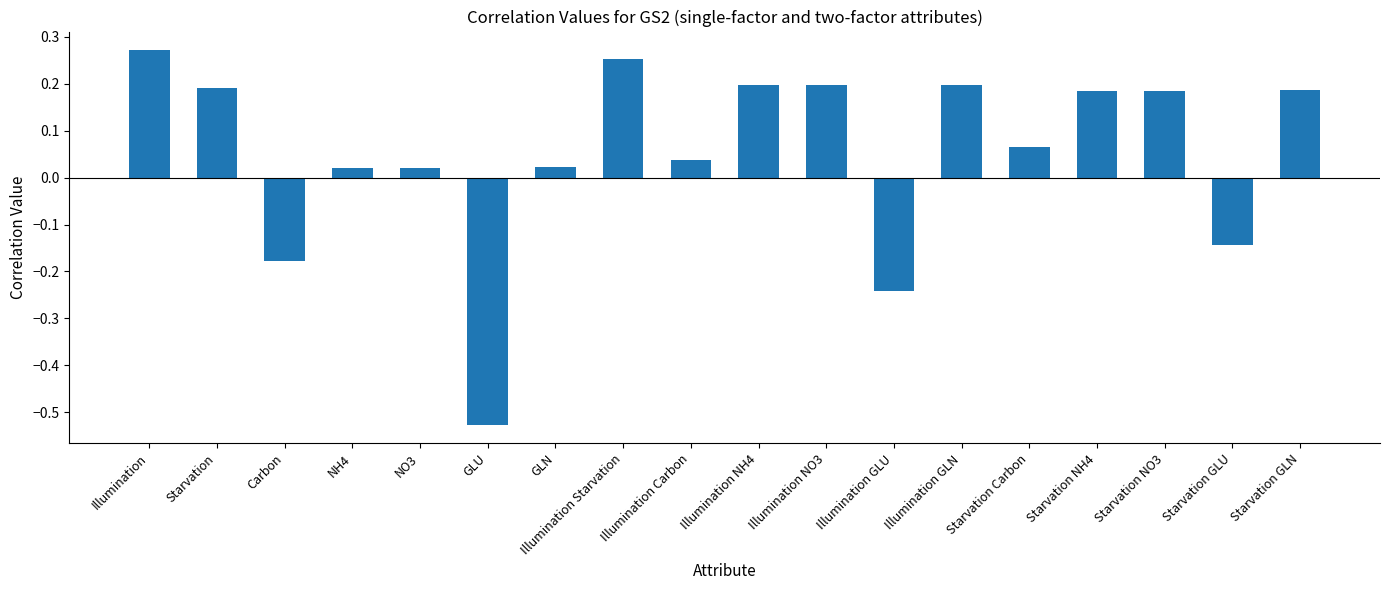

The value at Starvation is 0.2. True or false?

True